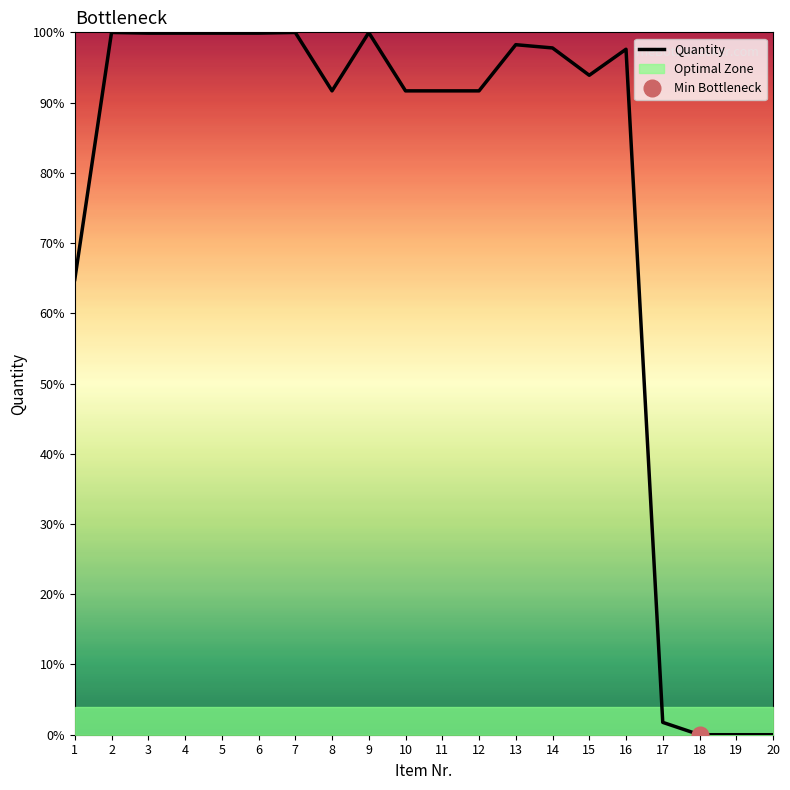

What is the ratio of the value at 5 to the value at 1?

1.5